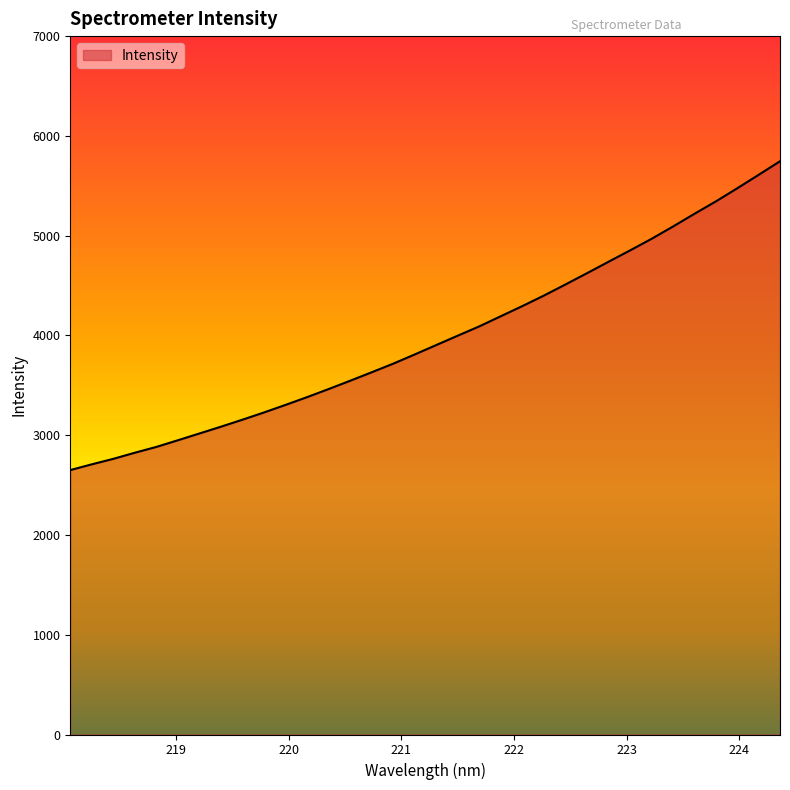

What is the minimum value shown in the chart?

2650.4